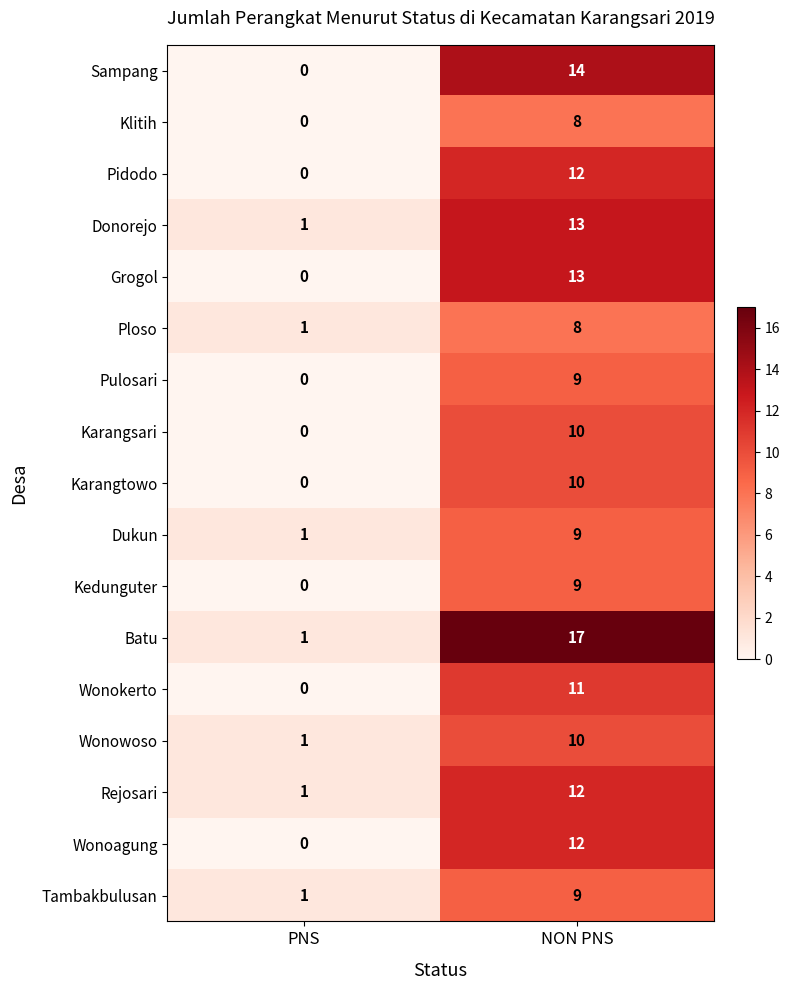

At which label is Rejosari closest to 6?

PNS